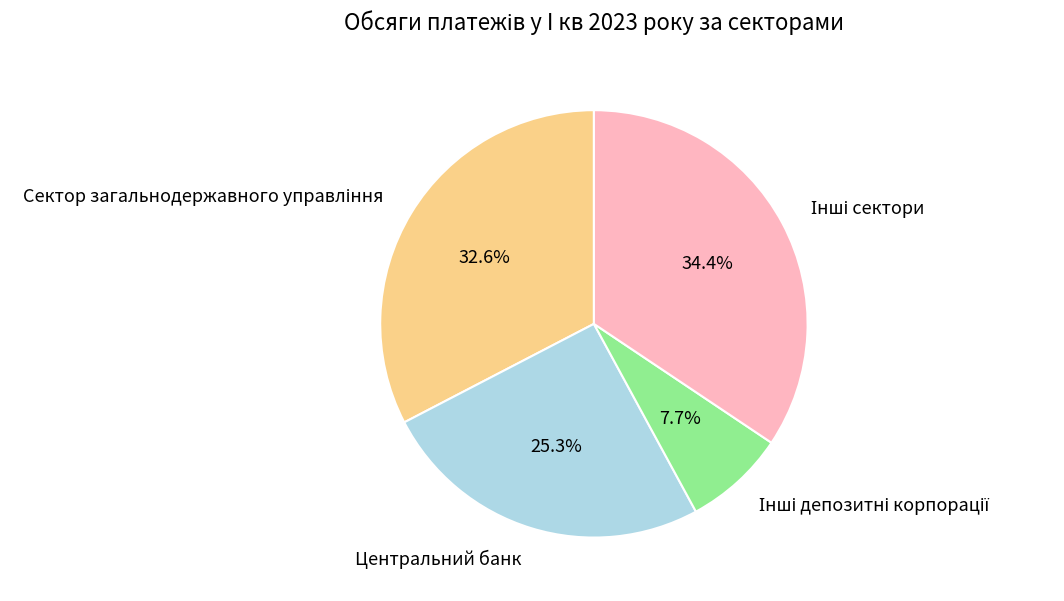

To the nearest percent, what is the average slice percentage?

25%